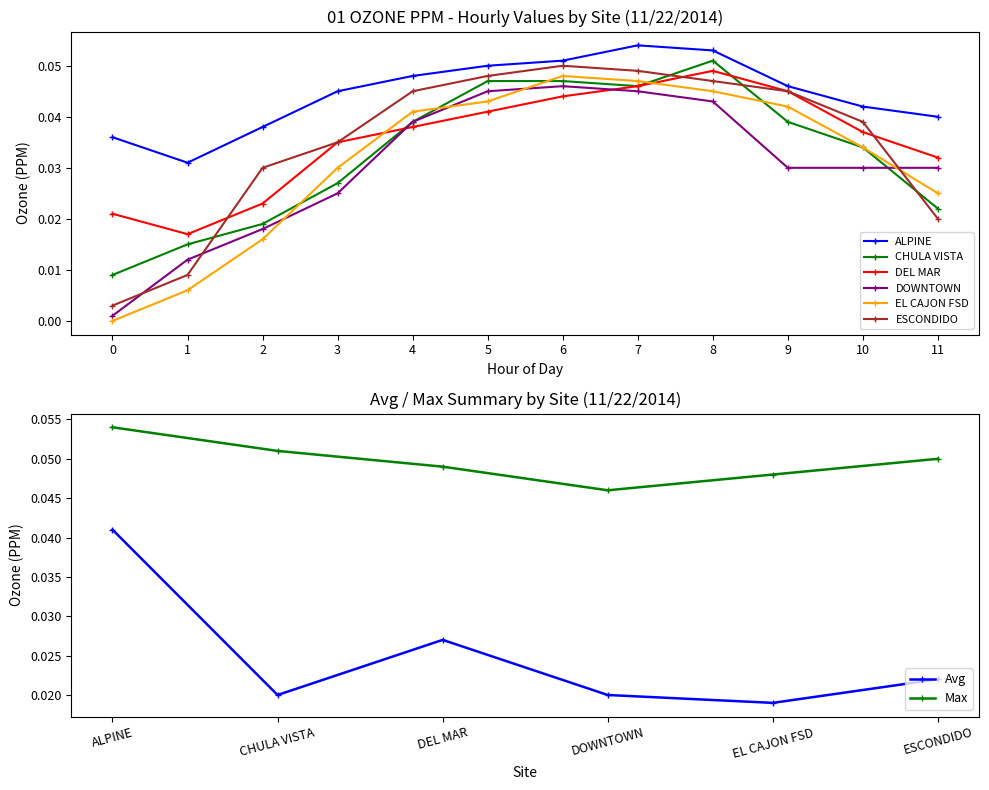

Which has a higher value, 10 or 7?

7